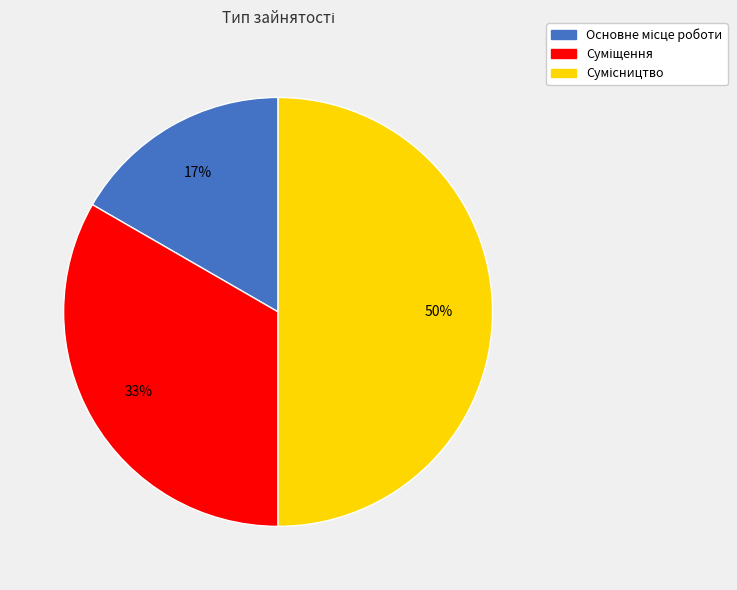

To the nearest percent, what is the difference between the largest and smallest slice percentages?

33%